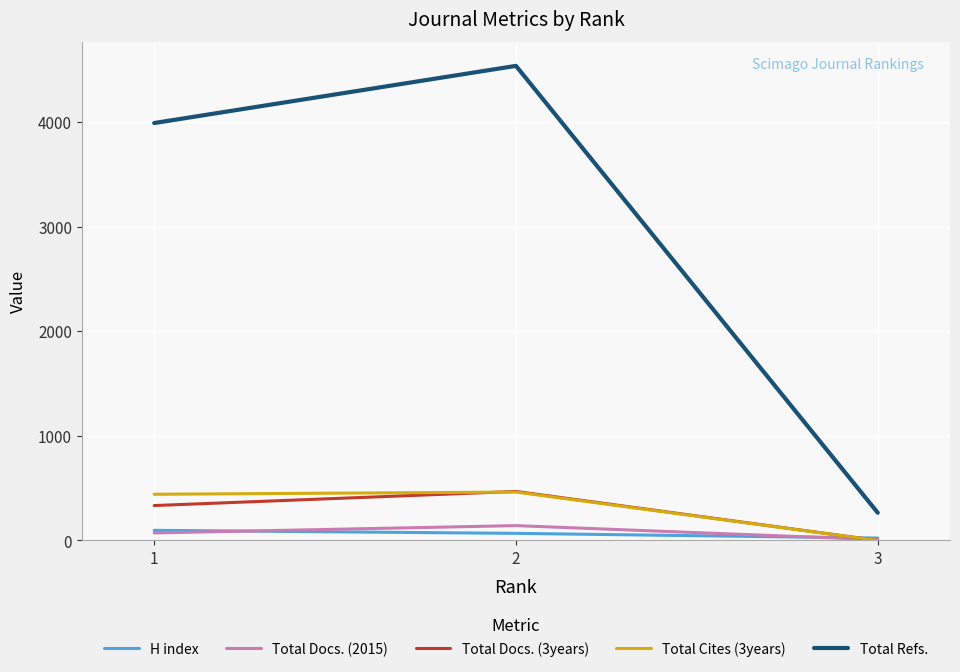

How many Total Docs. (3years) values are between 0 and 469?

3